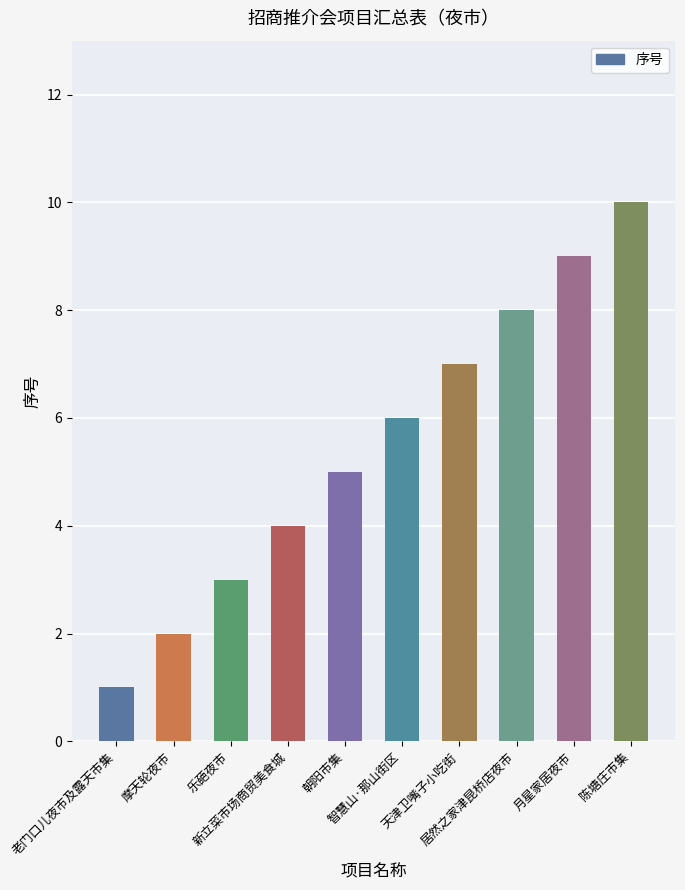

What is the label of the 6th bar from the right?

朝阳市集